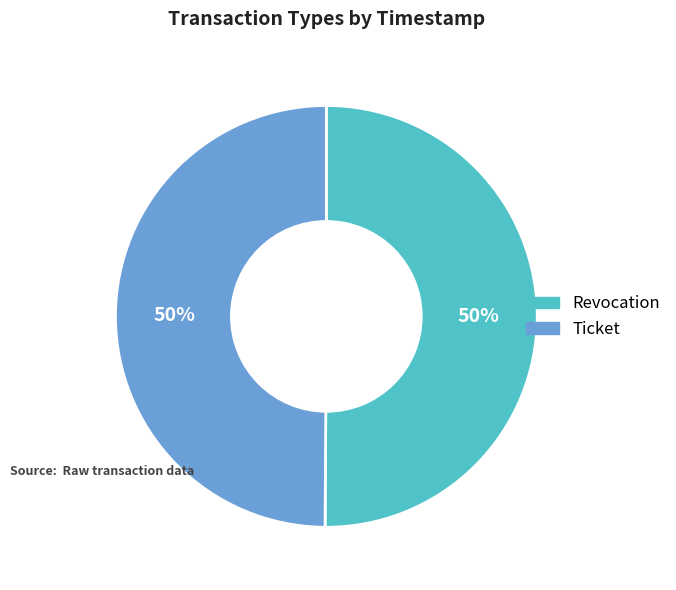

To the nearest percent, what is the combined percentage of Ticket and Revocation?

100%